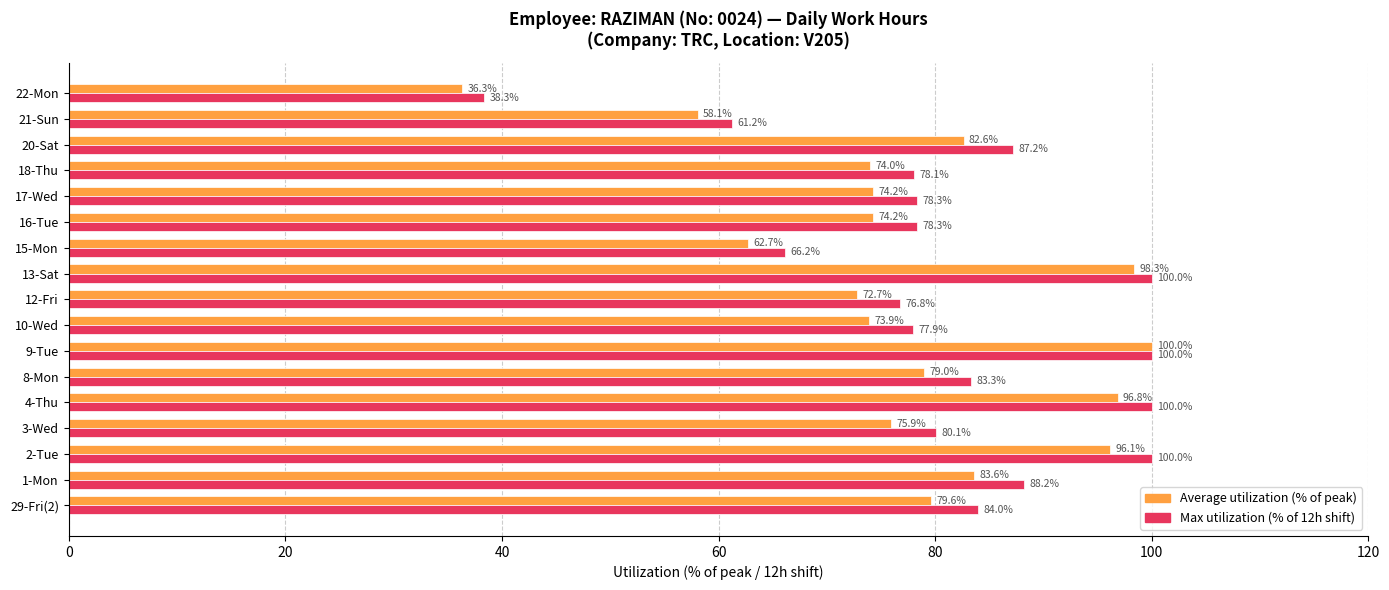

What is the greatest value displayed?

100.0